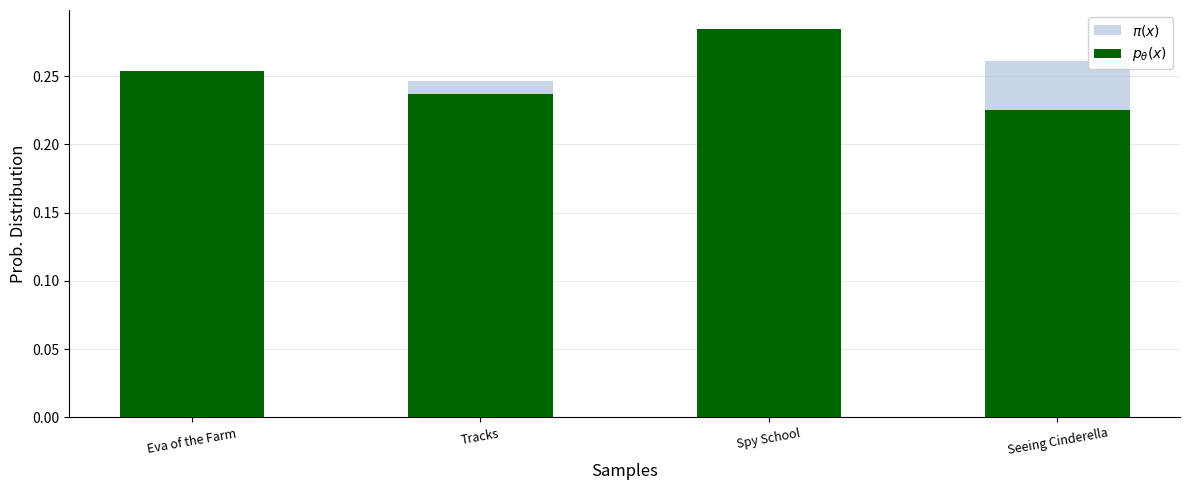

What is the approximate value of $\pi(x)$ at Spy School?

0.3